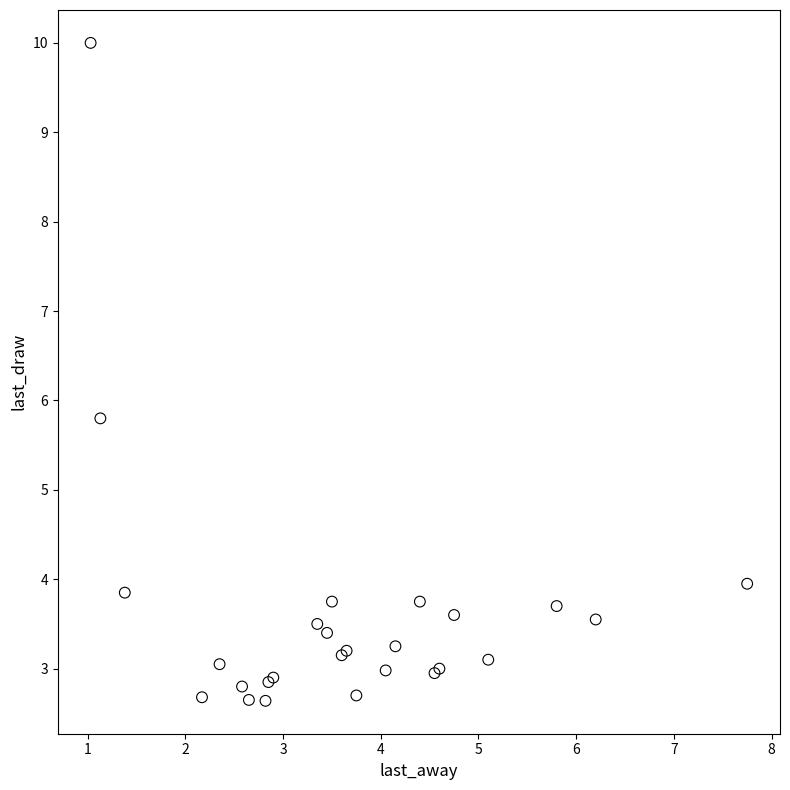

What Y value in the scatter plot is closest to 6?

5.8